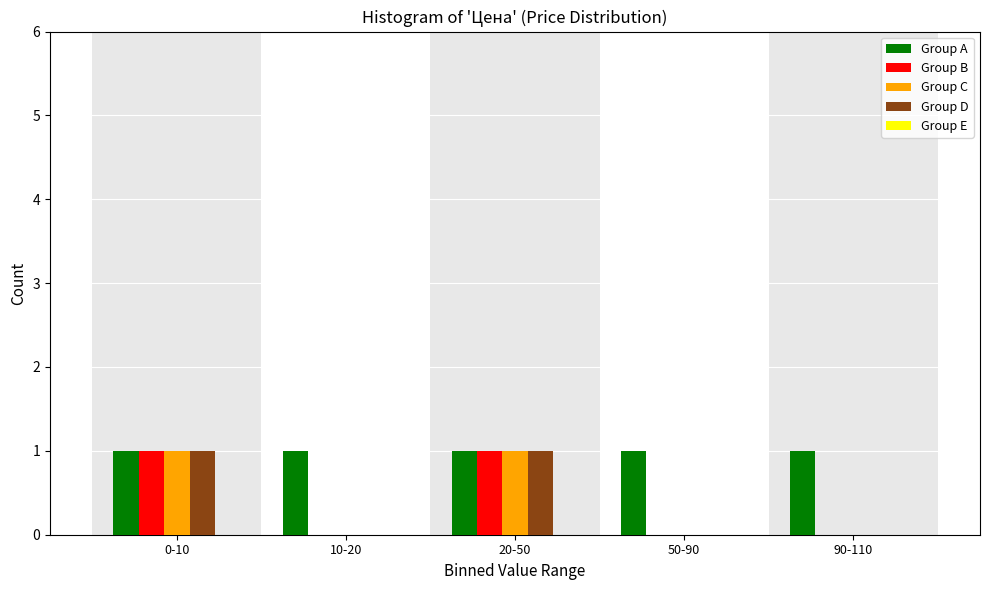

The Group B series shows -1 at 50-90. True or false?

False